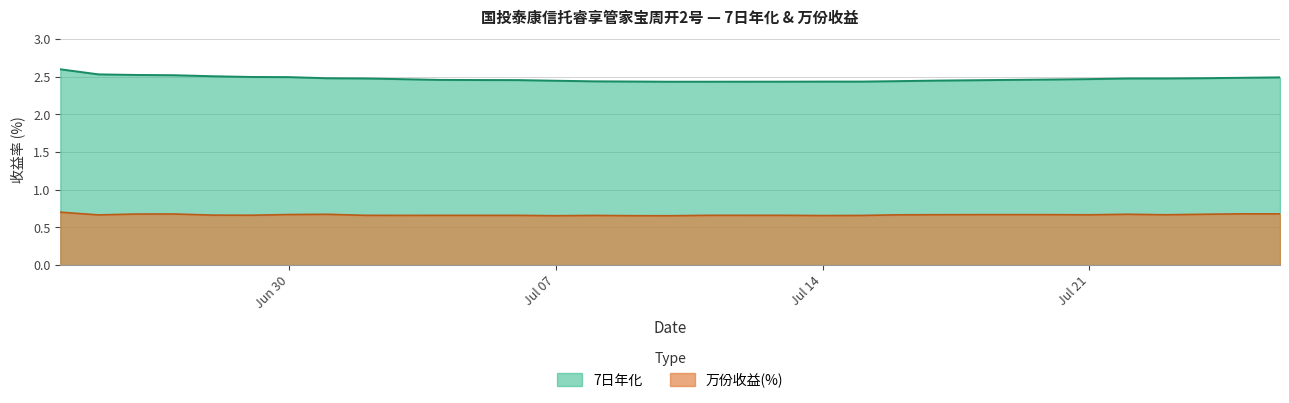

True or false: 万份收益(%) has more than 0 interior local peaks.

True